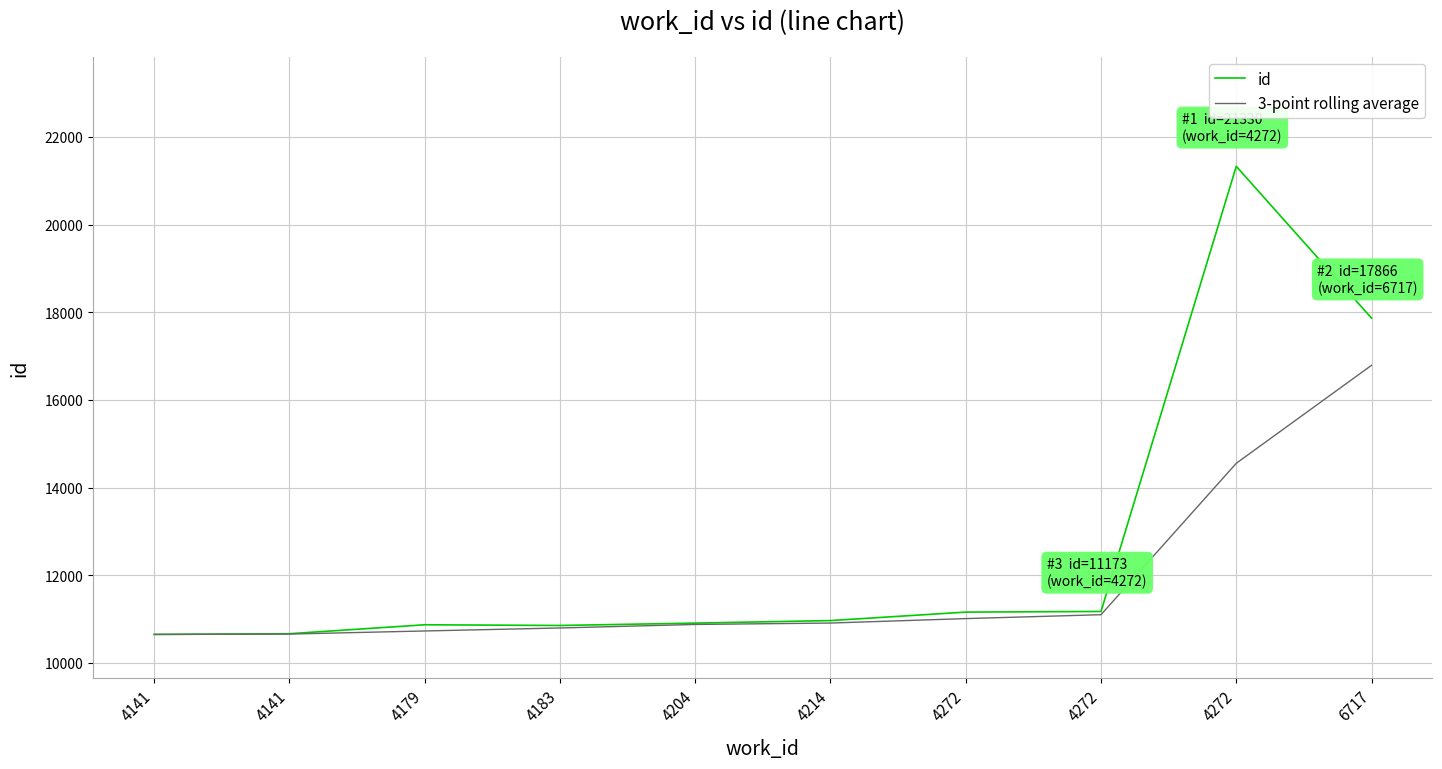

What is the value of the 3-point rolling average point at the 2nd from the left?

10649.0